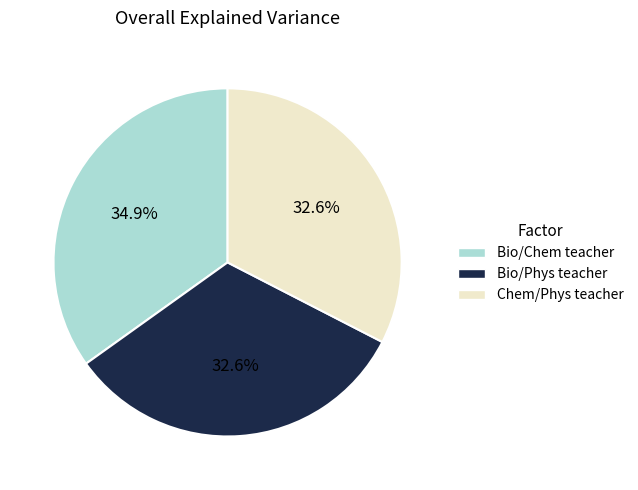

Does any single category account for the majority?

No